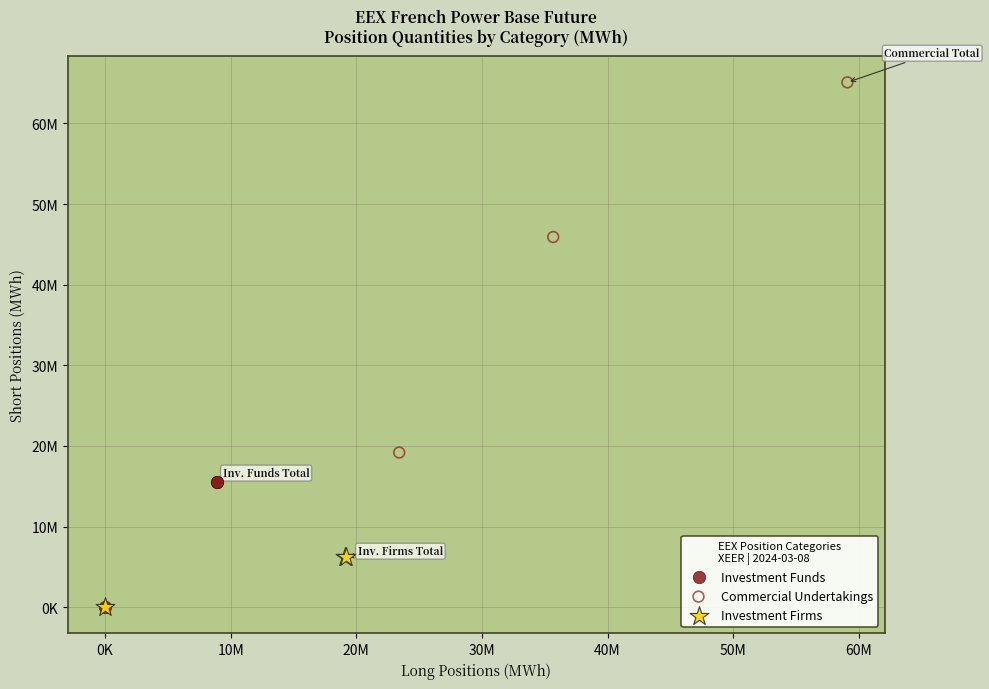

Which series reaches the maximum Y coordinate?

Commercial Undertakings